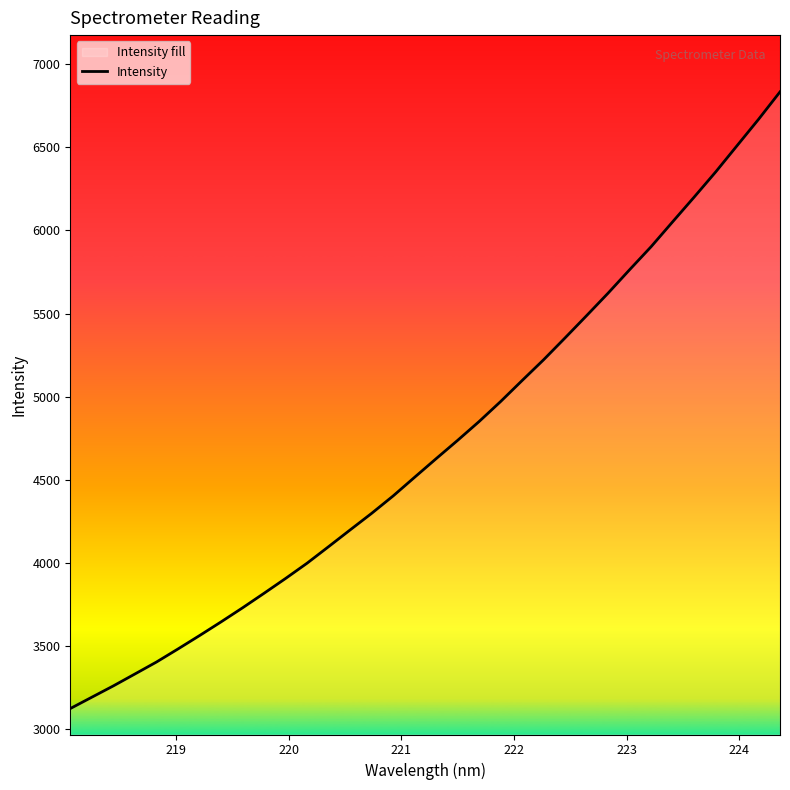

Reading left to right, what are all the values shown in this chart?

3122.3	3190.5	3258.7	3330.2	3402.1	3480.8	3561.2	3643.7	3728.4	3816.0	3905.2	3997.2	4096.7	4197.3	4297.1	4401.9	4514.4	4626.2	4736.6	4850.0	4970.3	5096.8	5221.8	5353.6	5487.3	5622.7	5763.5	5902.0	6051.5	6199.9	6351.1	6509.9	6668.5	6833.8